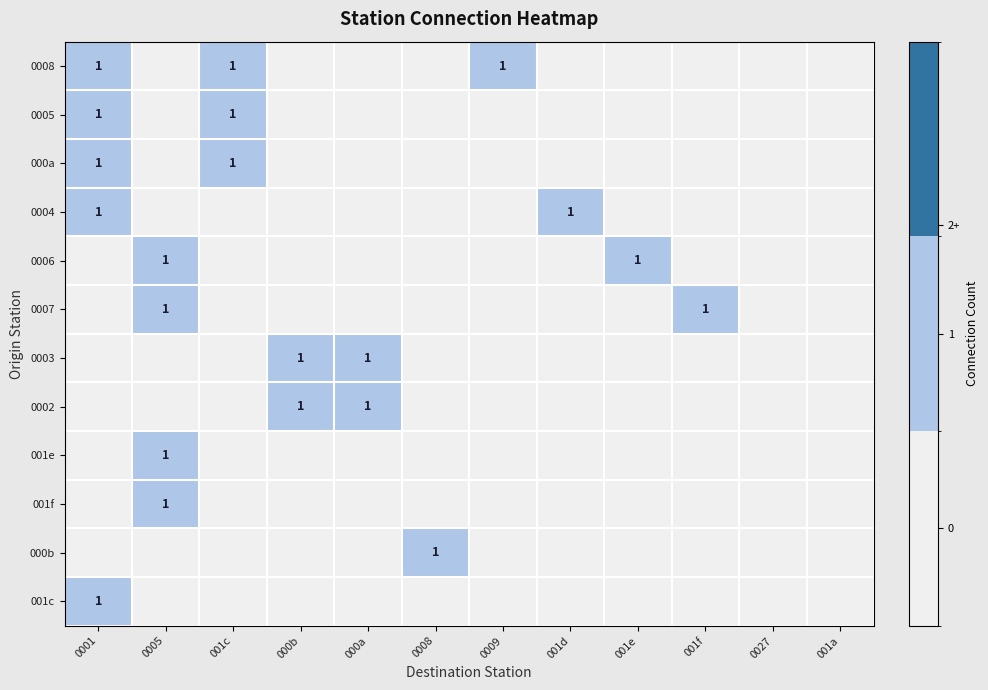

True or false: 0005 has a value of 1 at 0001.

True